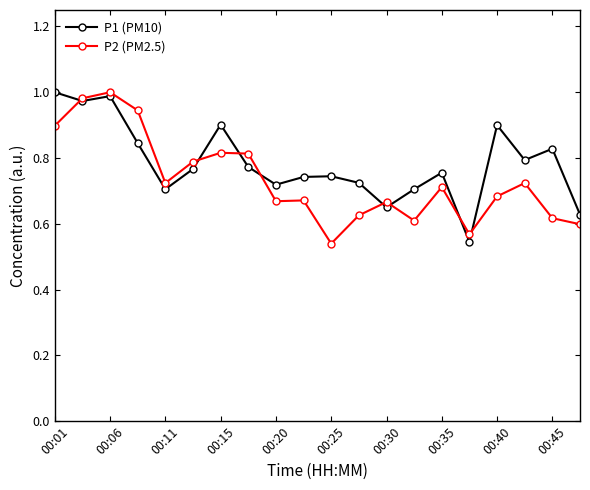

At how many categories does at least one series exceed 0?

20